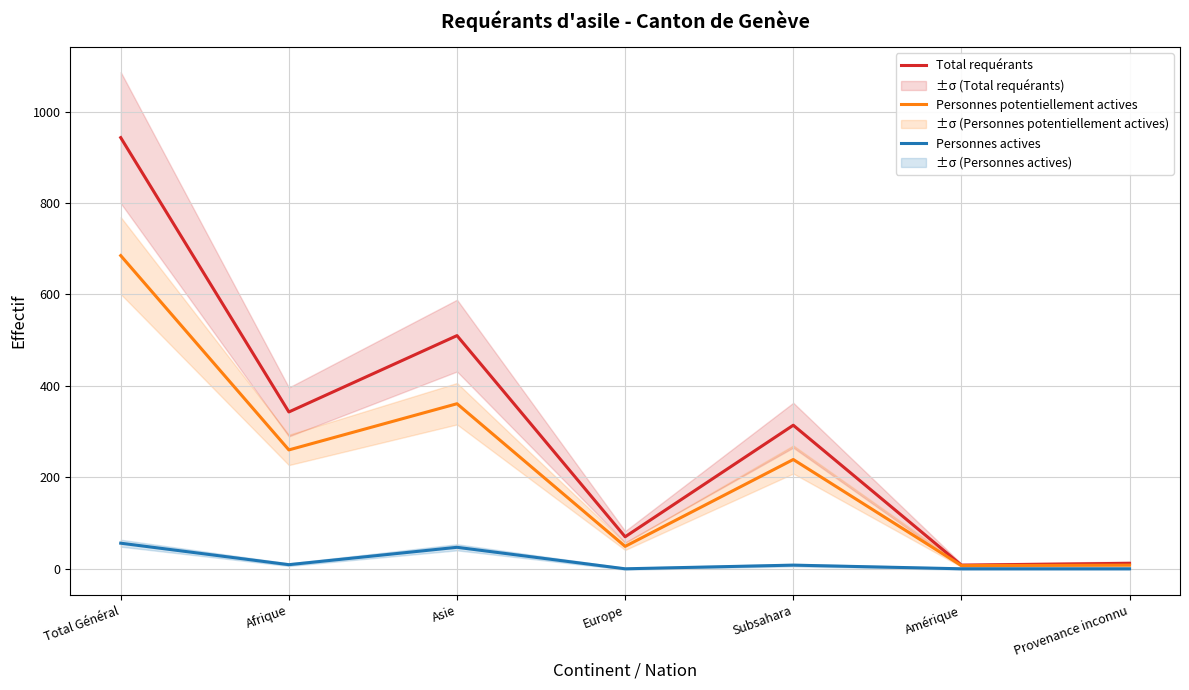

List the series in order of their overall mean, highest first.

Total requérants, Personnes potentiellement actives, Personnes actives